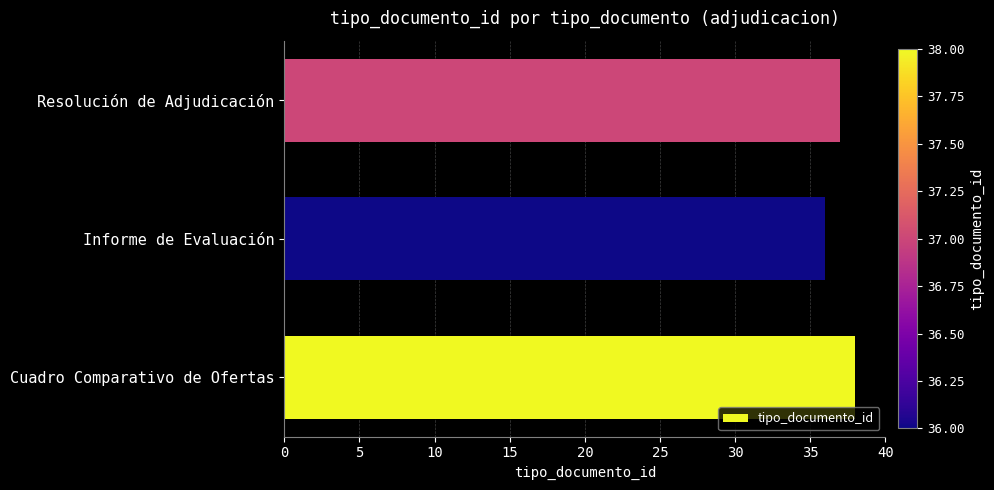

The chart shows a value of 36 at Informe de Evaluación. True or false?

True